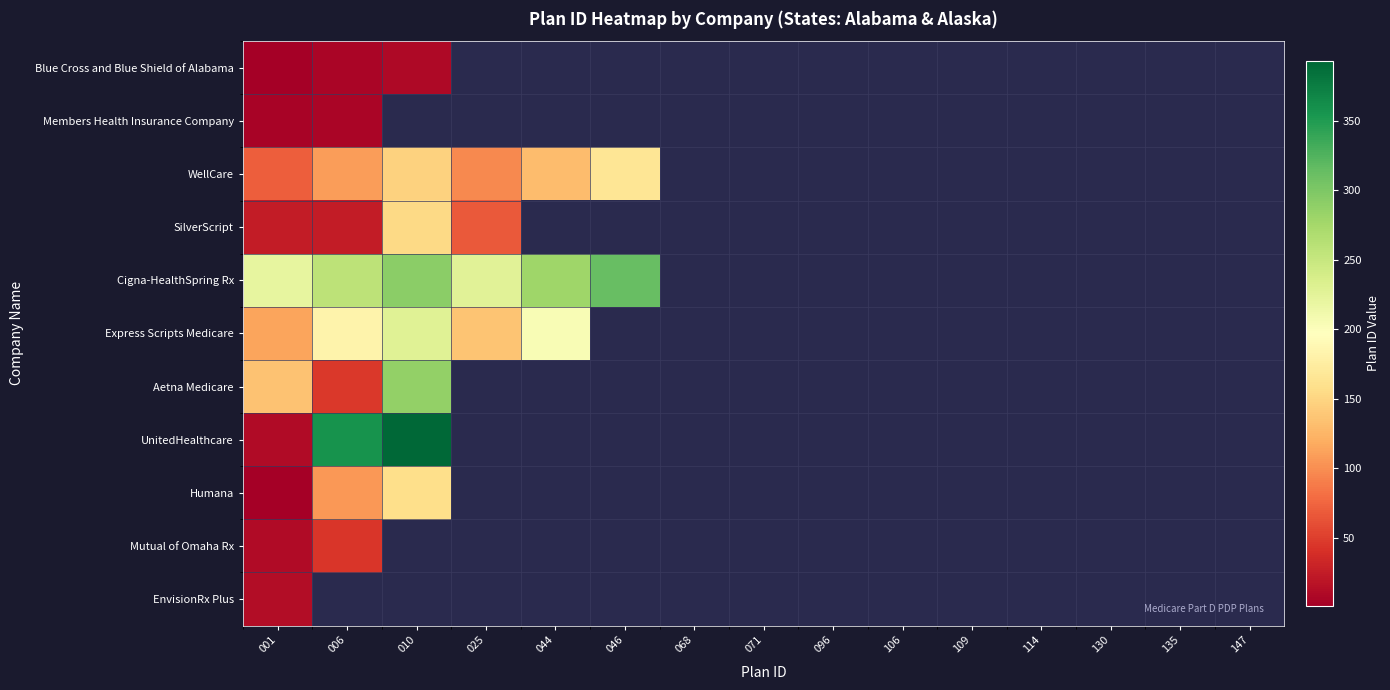

Which series has the widest spread of values?

UnitedHealthcare